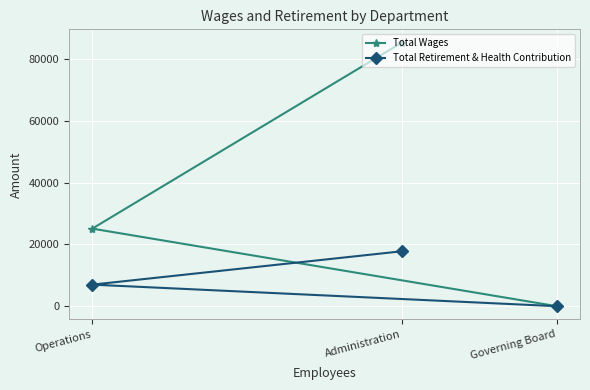

Reading left to right, list all the values displayed in this chart.

Total Wages: Operations=25115	Administration=85369	Governing Board=0
Total Retirement & Health Contribution: Operations=6982	Administration=17786	Governing Board=0